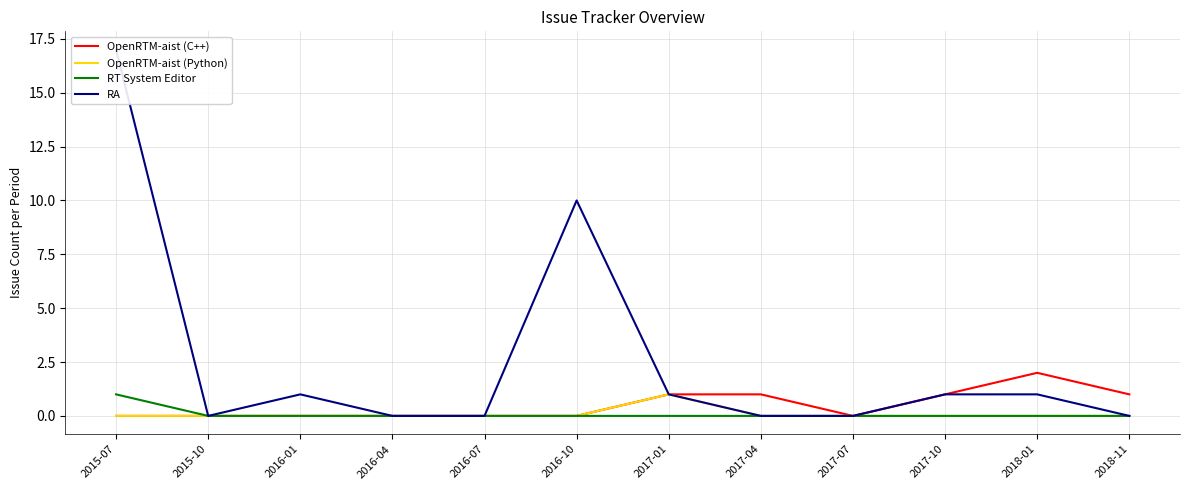

List the series in order of their peak value, highest first.

RA, OpenRTM-aist (C++), OpenRTM-aist (Python), RT System Editor